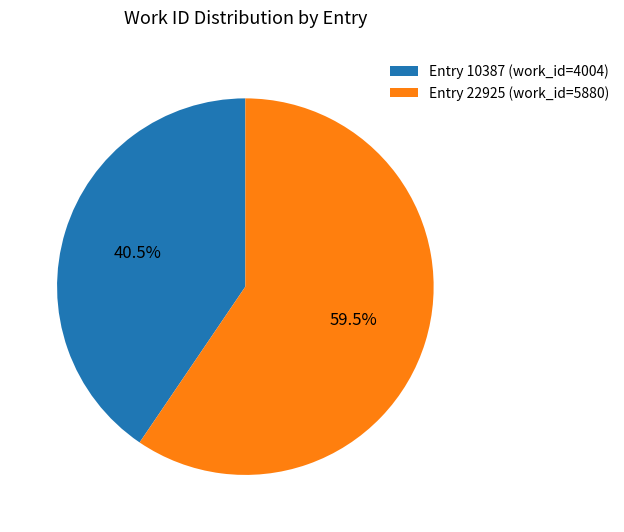

Do Entry 10387 (work_id=4004) and Entry 22925 (work_id=5880) together represent more than half of the pie?

Yes